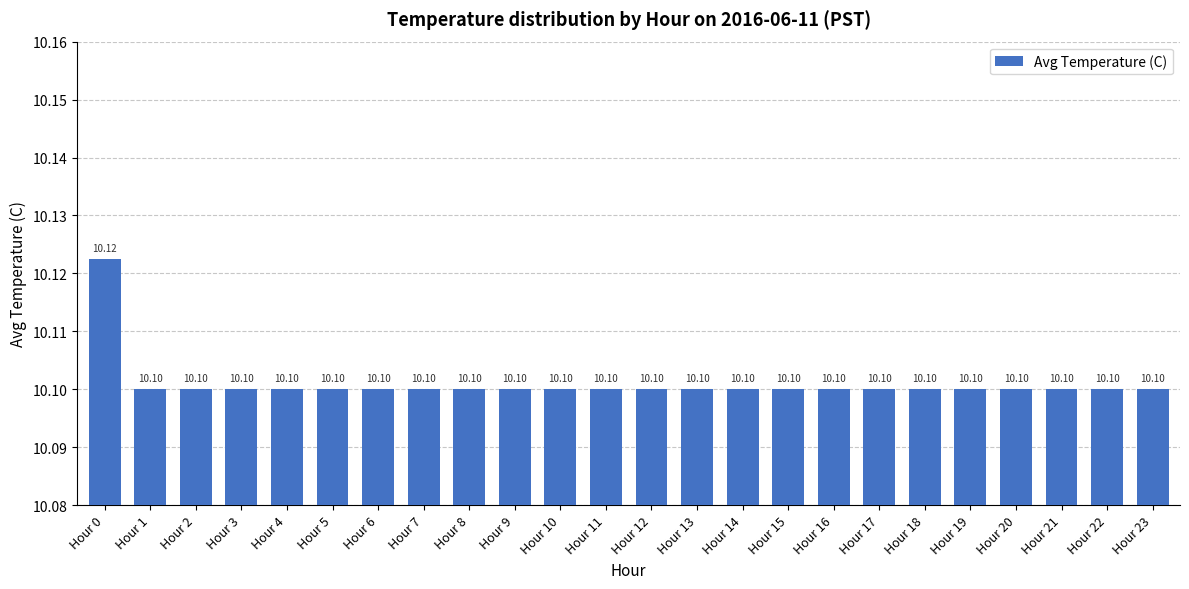

What is the sum of the values at Hour 15 and Hour 1?

20.2